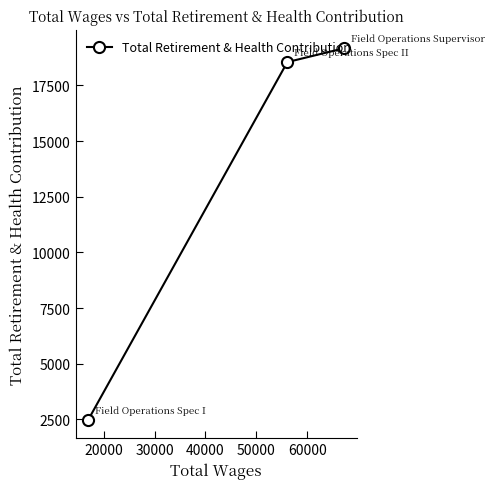

What is the difference between the maximum and minimum values?

16676